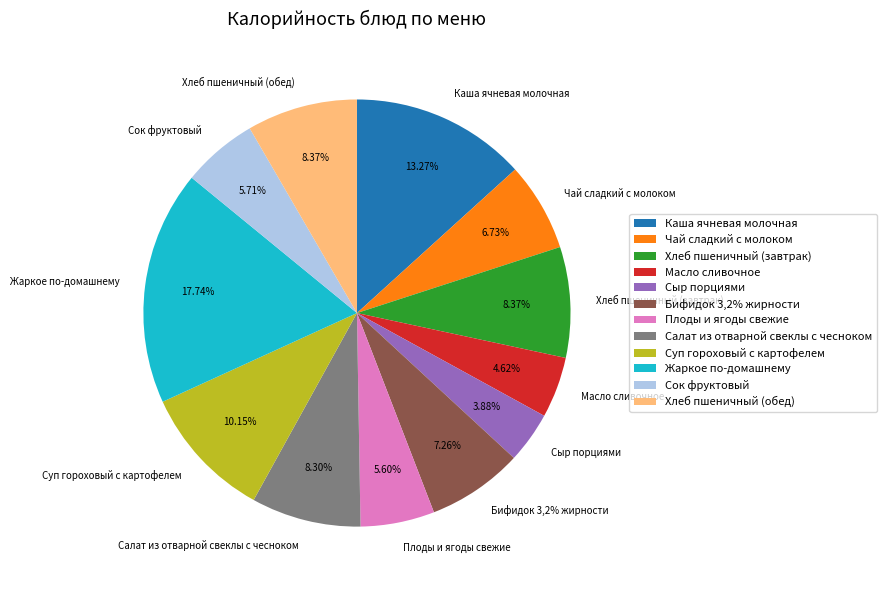

Which category has the smallest portion of the pie?

Сыр порциями